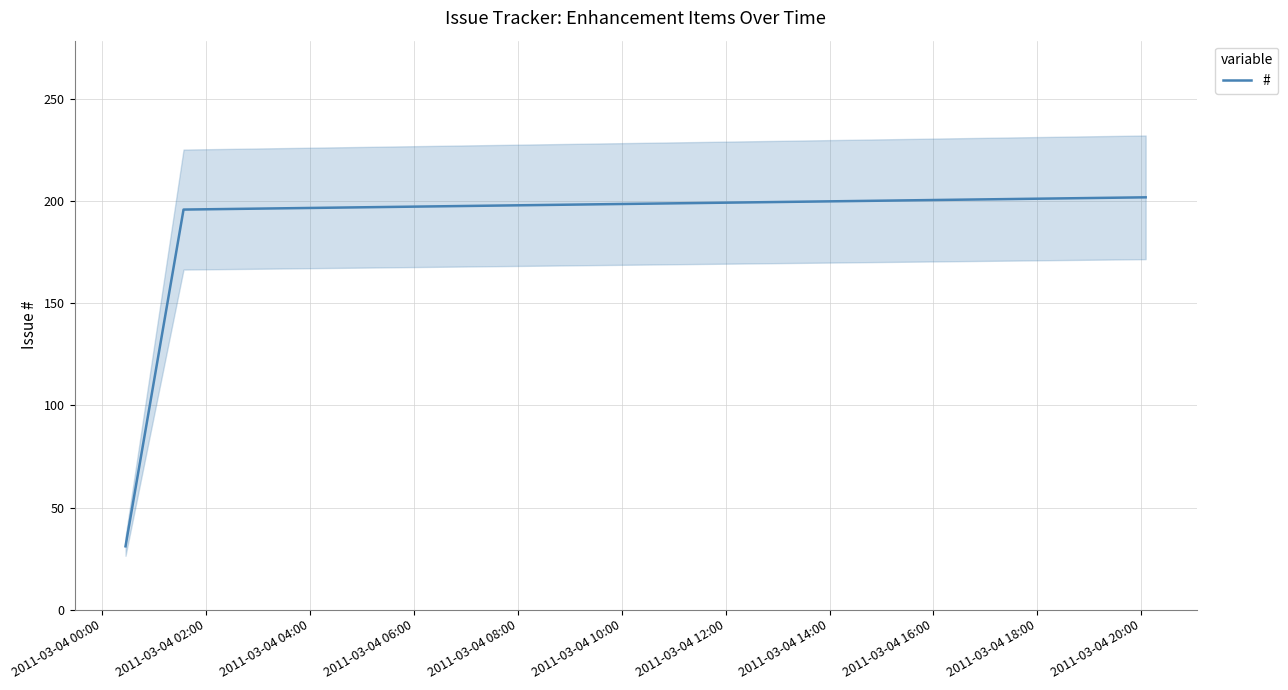

What is the average value?

143